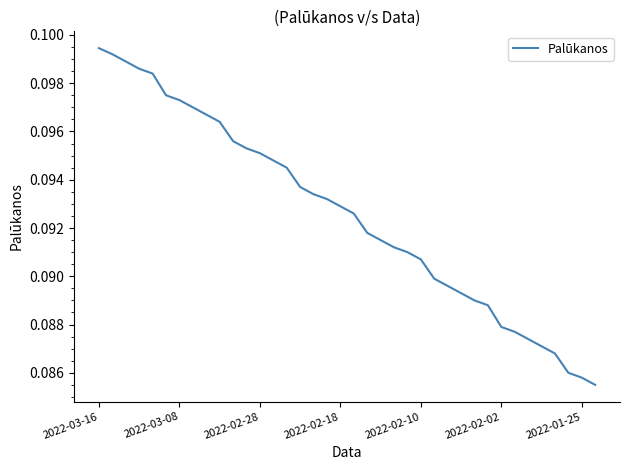

Is this an area chart (filled region under the line)?

No